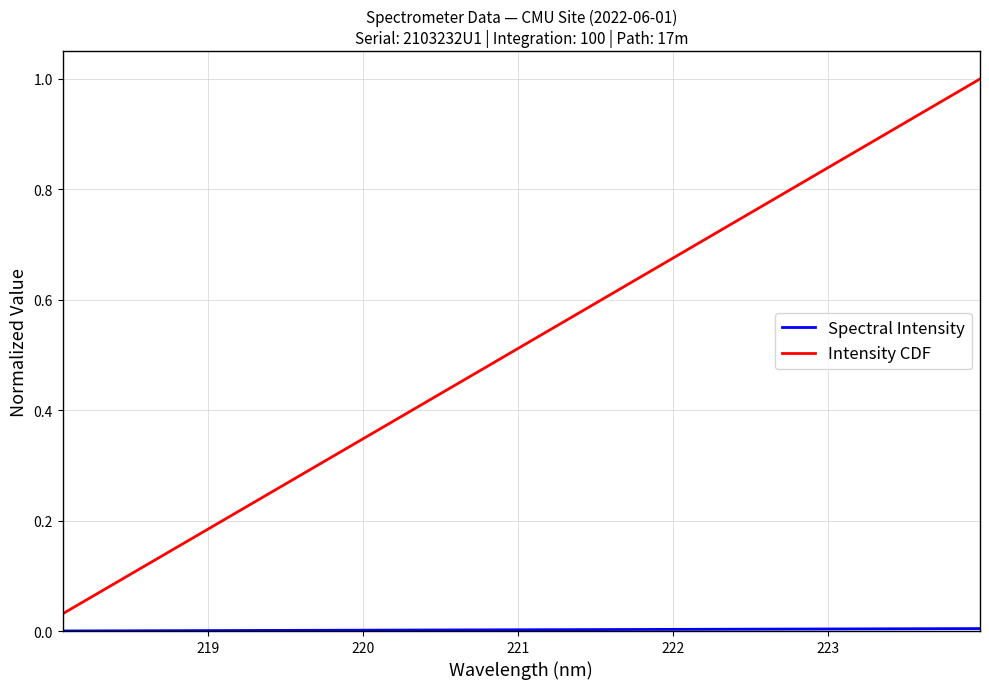

Which series has the largest range (max minus min)?

Intensity CDF